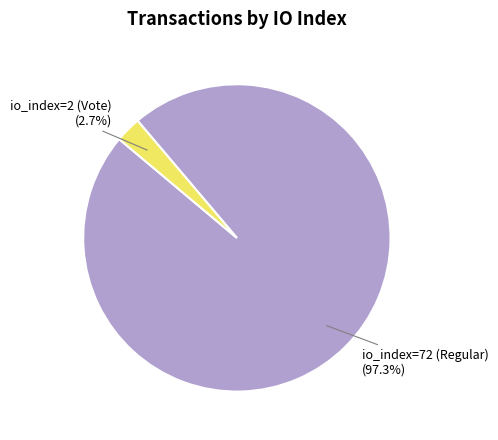

To the nearest percent, what portion does io_index=2 (Vote) represent?

3%